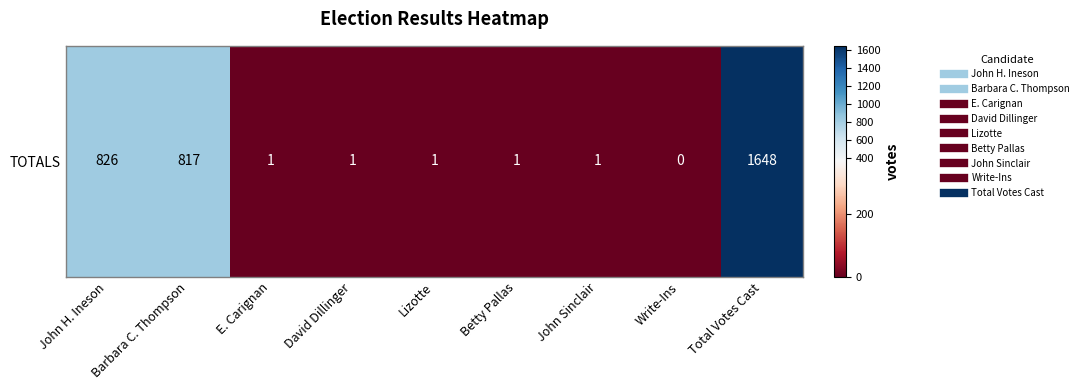

Between Betty Pallas and Barbara C. Thompson, which is larger?

Barbara C. Thompson